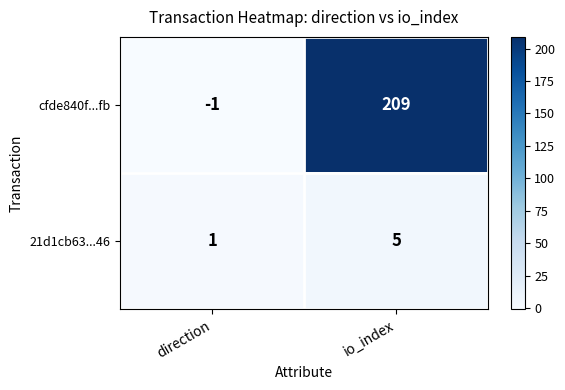

At which category is the sum across all series the highest?

io_index